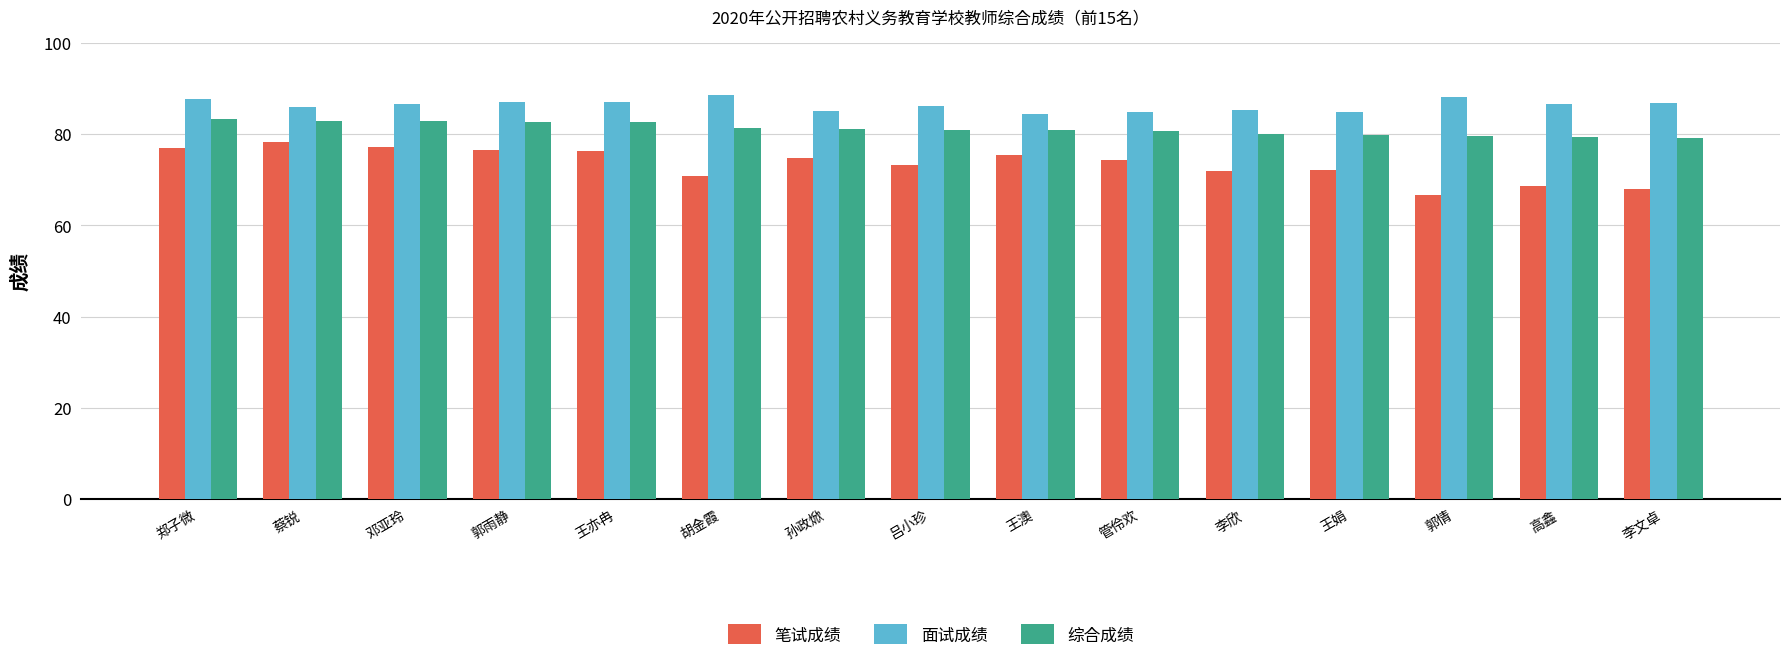

Rank the series at 管伶欢 from highest to lowest value.

面试成绩, 综合成绩, 笔试成绩